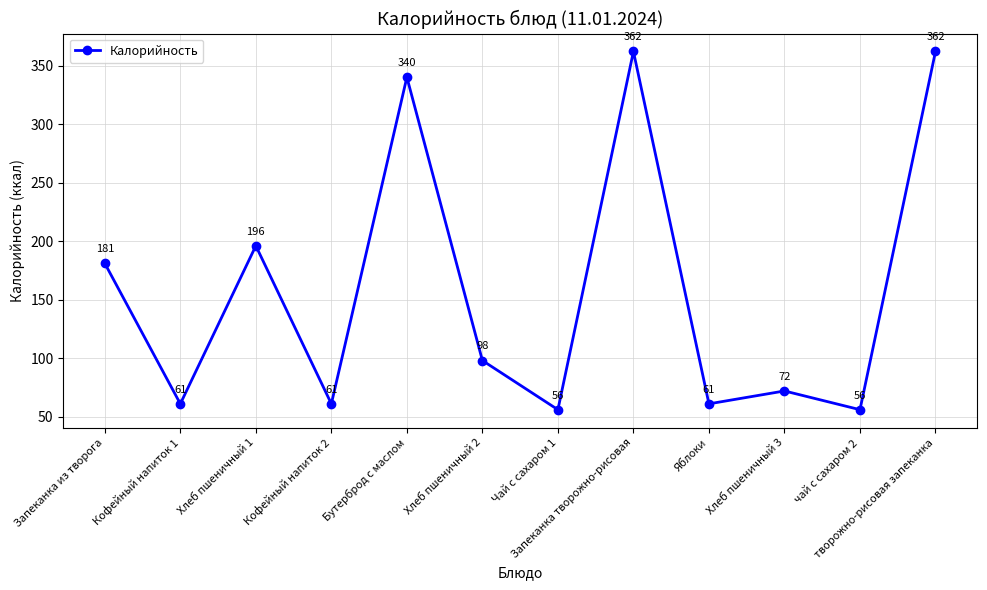

The chart shows a value of 61 at Кофейный напиток 2. True or false?

True